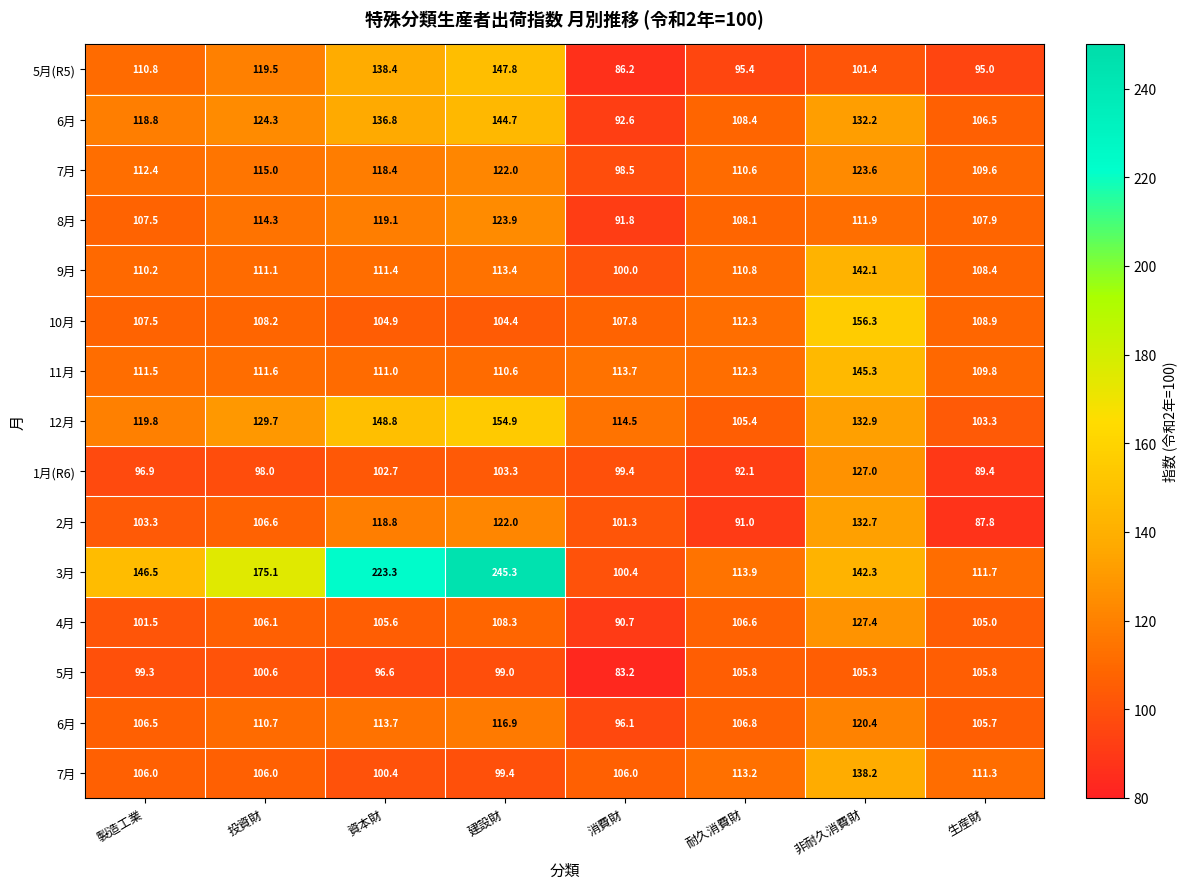

What is the minimum value shown in the chart?

83.2